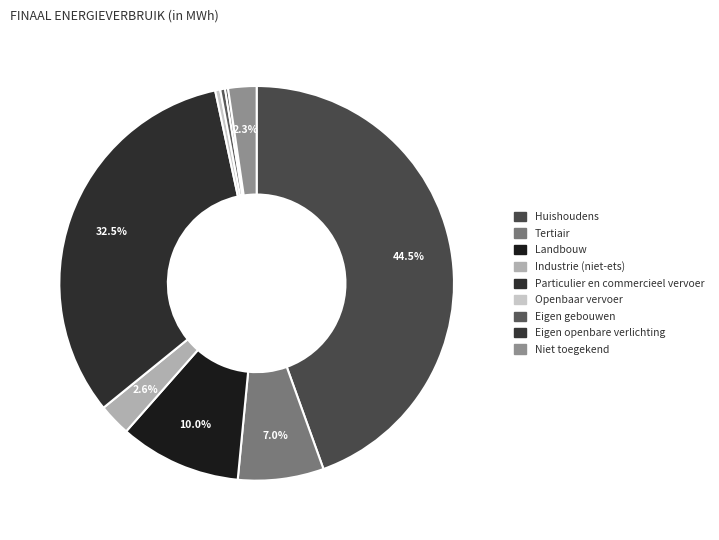

Which category has the biggest portion of the pie?

huishoudens